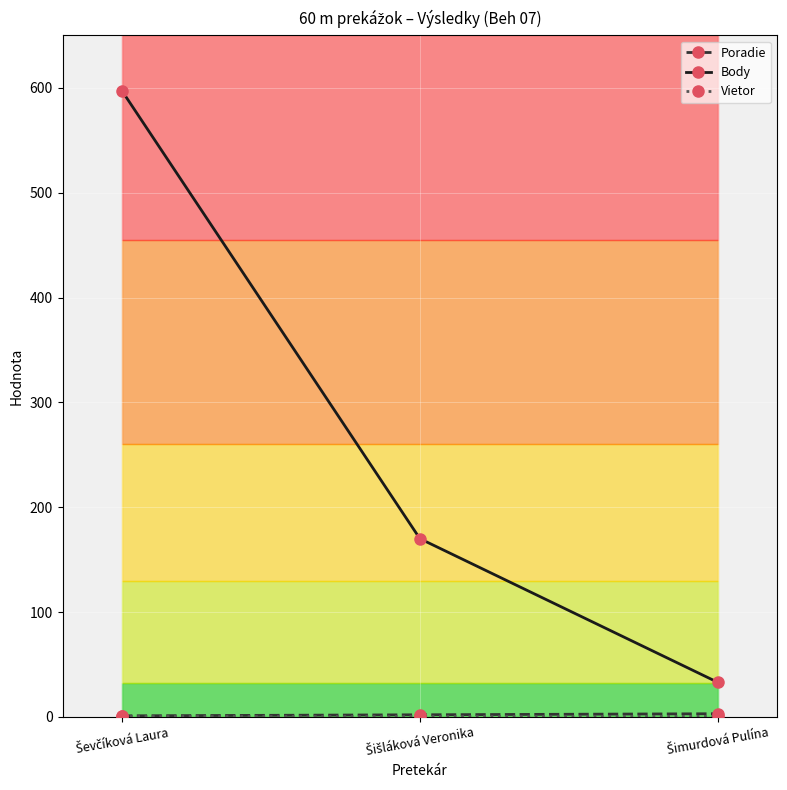

Which series has the largest total across all categories?

Body